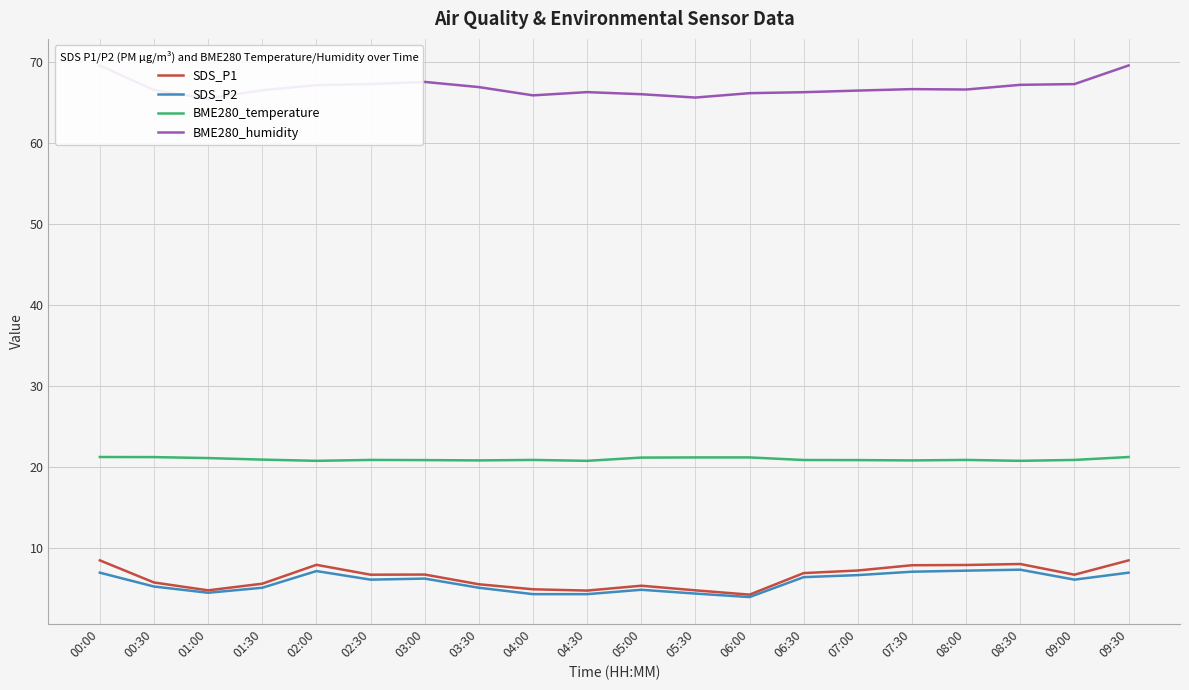

Which category has the highest value in the SDS_P2 series?

08:30